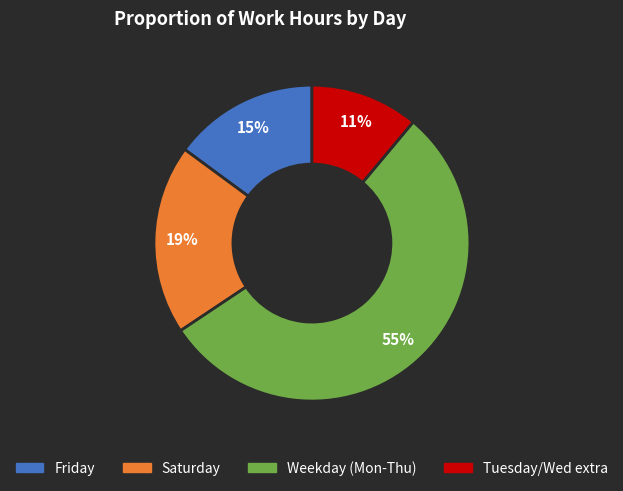

Is there any slice that represents more than half of the pie?

Yes